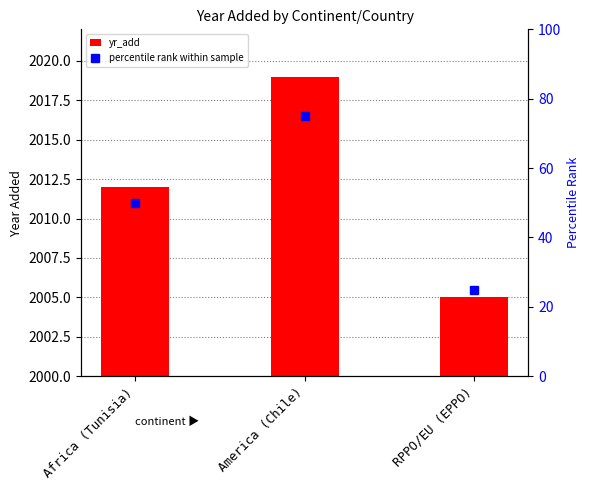

At how many categories does at least one series exceed 19?

3